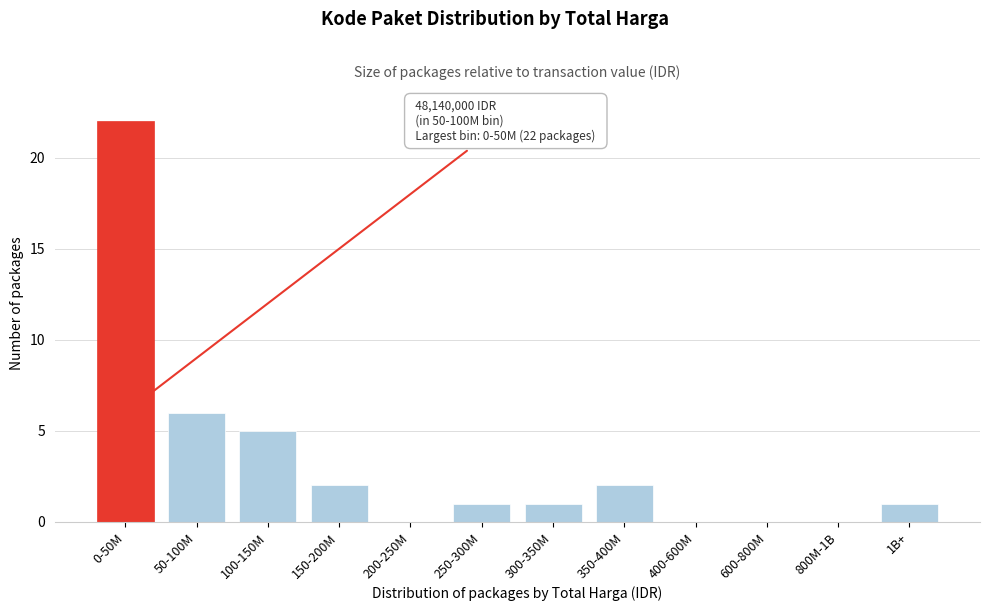

Reading left to right, list all the values displayed in this chart.

0-50M=22	50-100M=6	100-150M=5	150-200M=2	200-250M=0	250-300M=1	300-350M=1	350-400M=2	400-600M=0	600-800M=0	800M-1B=0	1B+=1